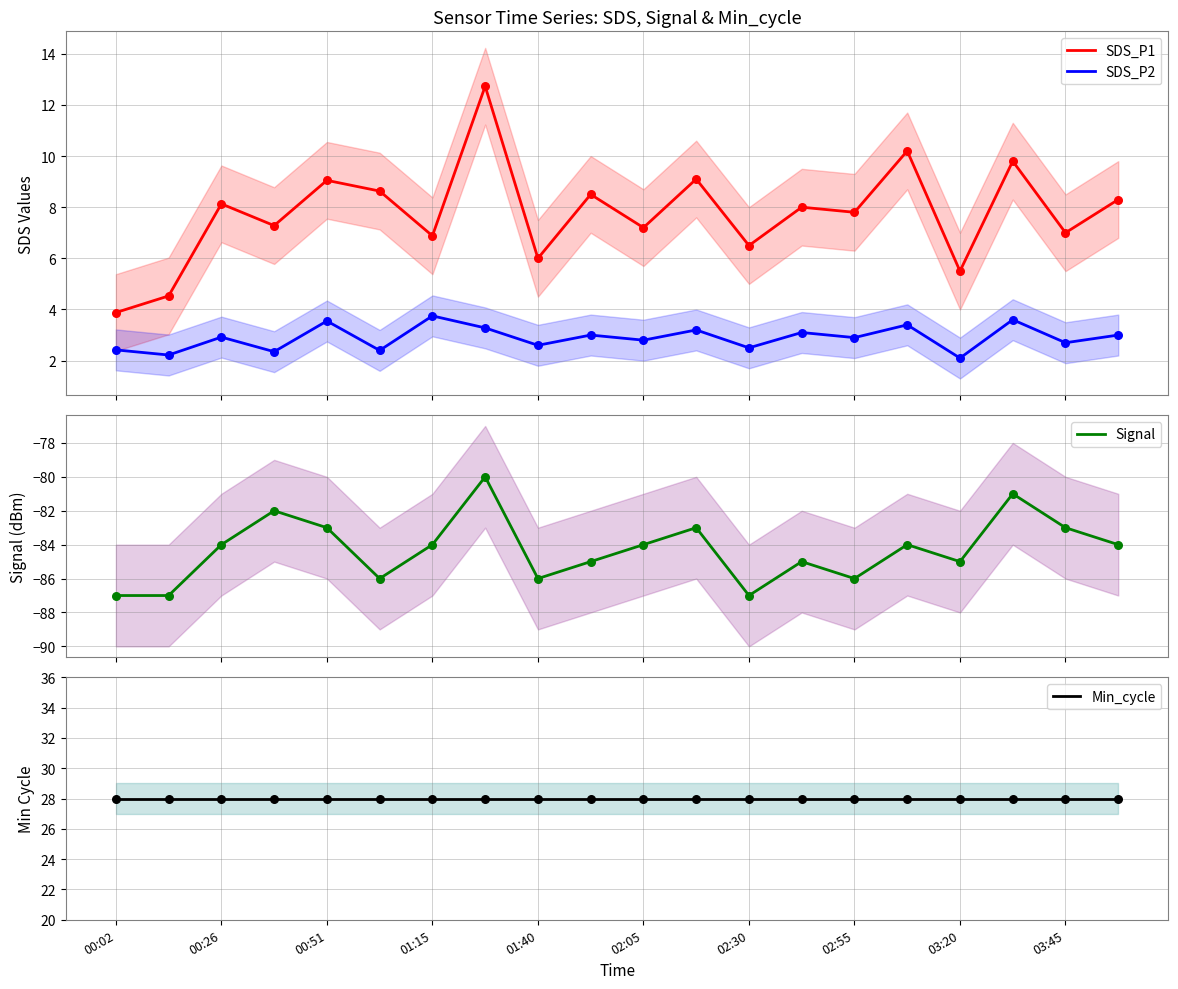

Which series reaches the maximum Y coordinate?

Min_cycle